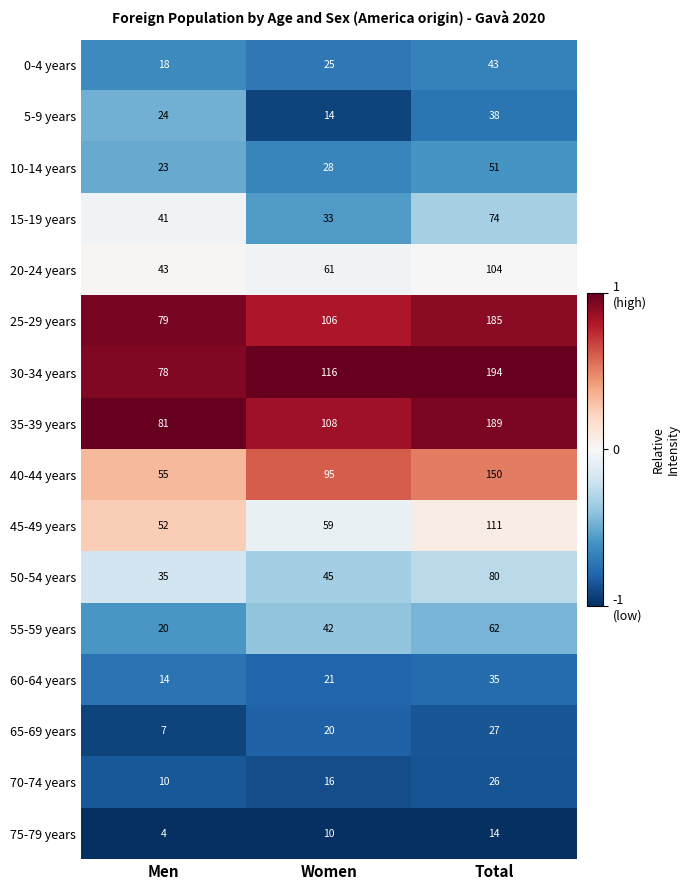

Which series has the largest range (max minus min)?

30-34 years